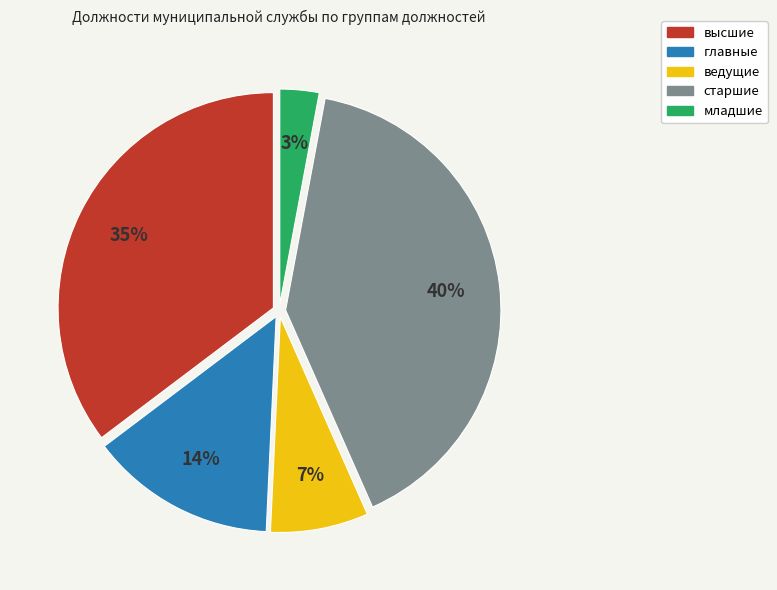

Count the number of slices in the pie.

5